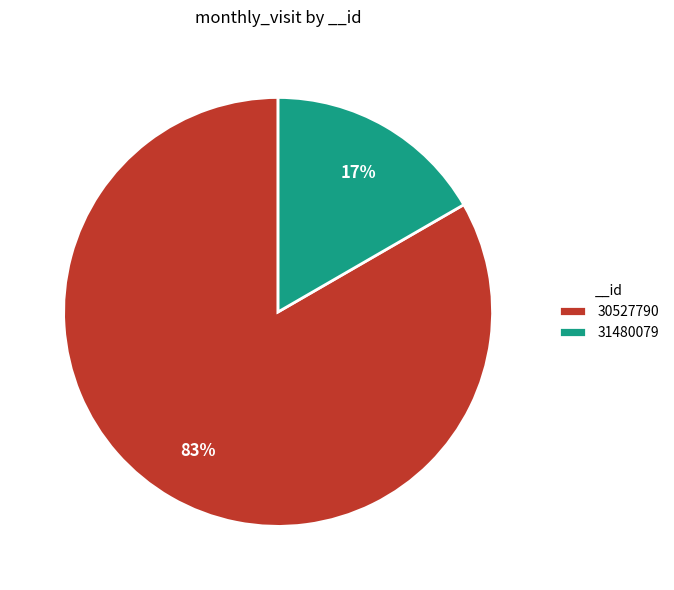

What is the smallest slice in the pie chart?

31480079